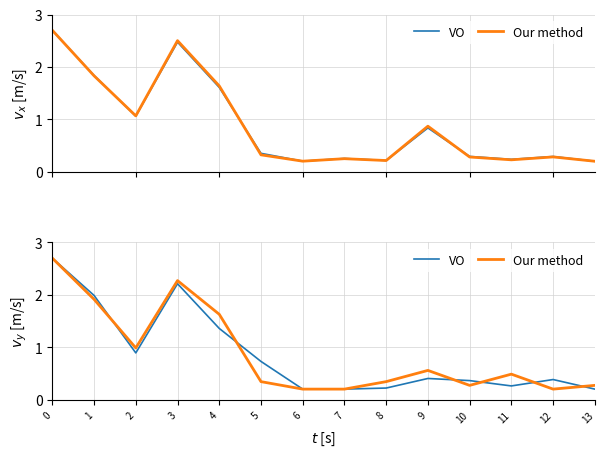

True or false: VO has more than 0 interior local peaks.

True